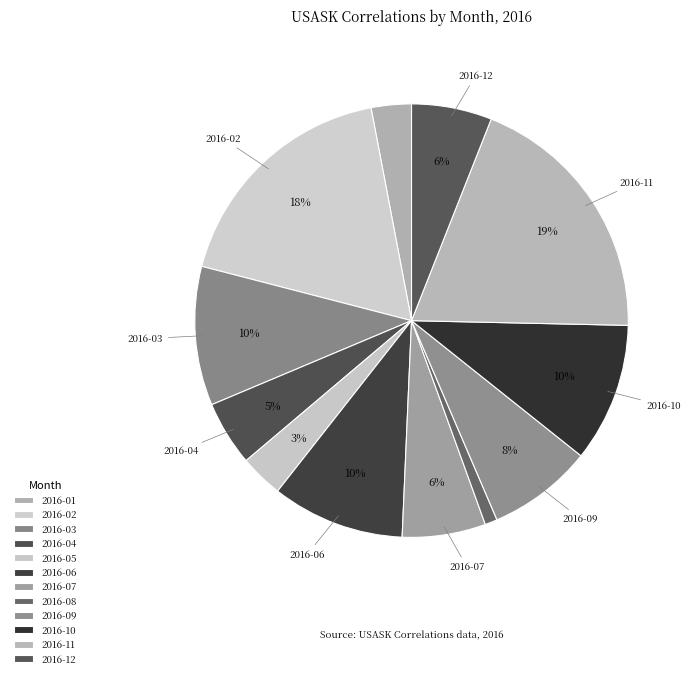

Does any single category account for the majority?

No